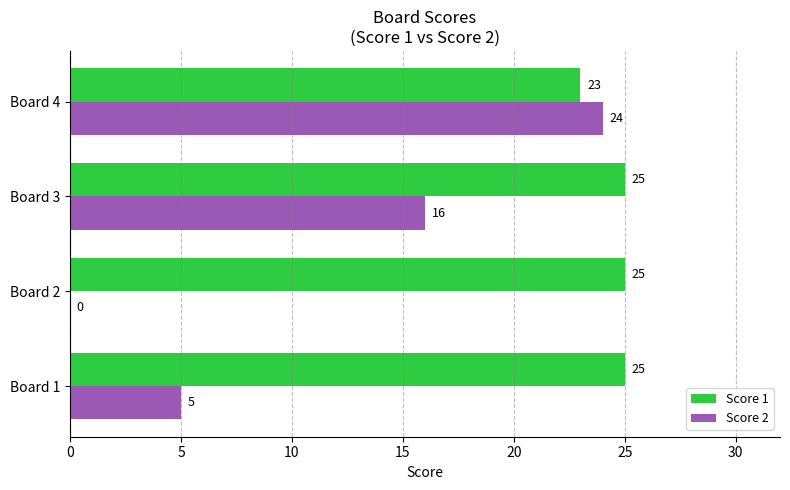

What are all the series names shown in the legend?

Score 1, Score 2